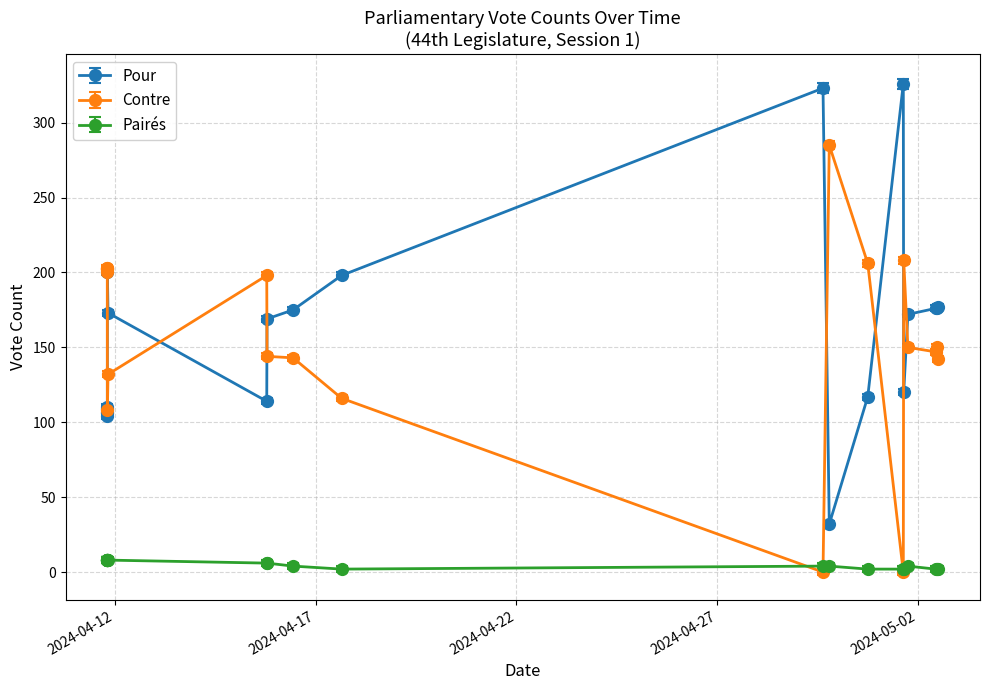

True or false: Pairés and Pour cross at least once.

False